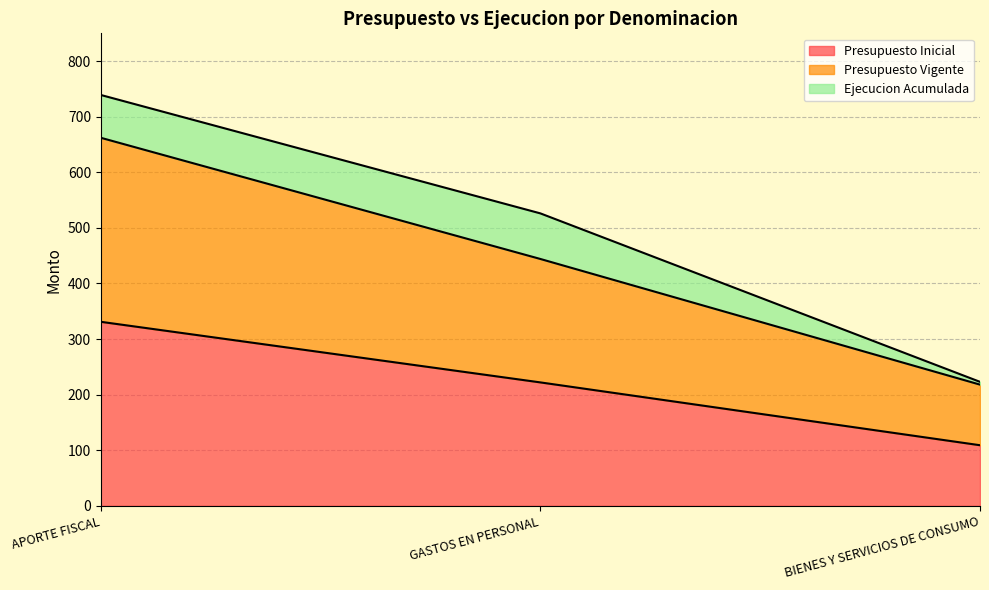

At which label does Presupuesto Inicial first exceed 222?

APORTE FISCAL